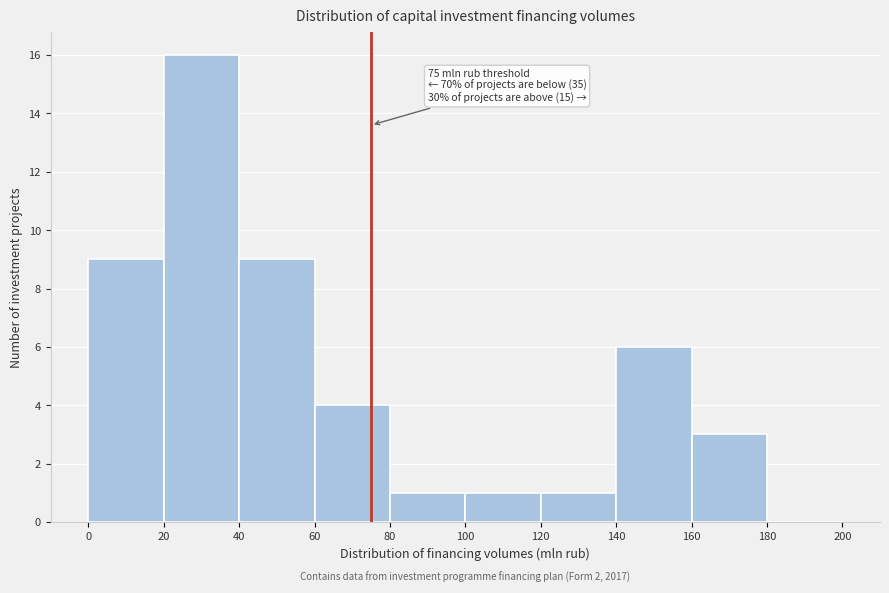

Which range on the x-axis has the tallest bar?

20 to 40